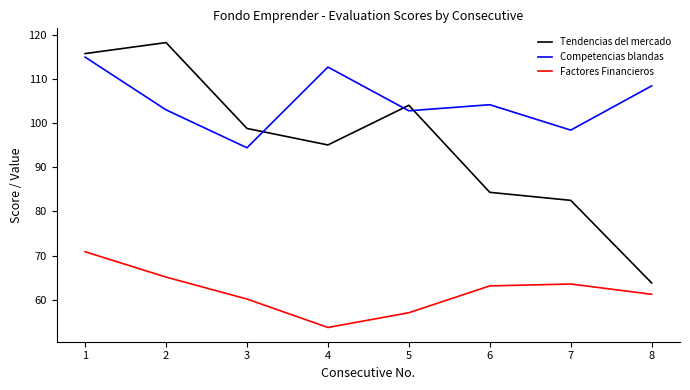

True or false: Competencias blandas and Factores Financieros cross at least once.

False